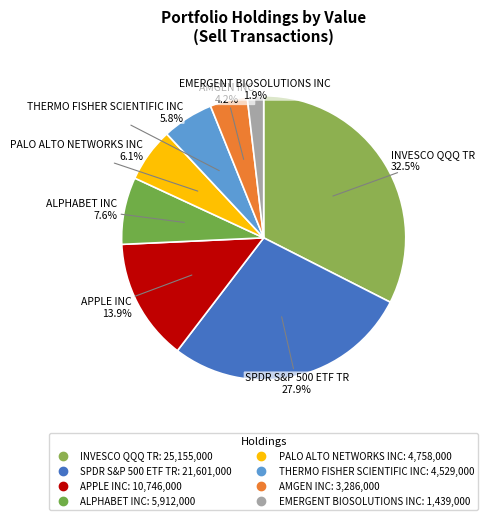

What is the smallest slice in the pie chart?

EMERGENT BIOSOLUTIONS INC